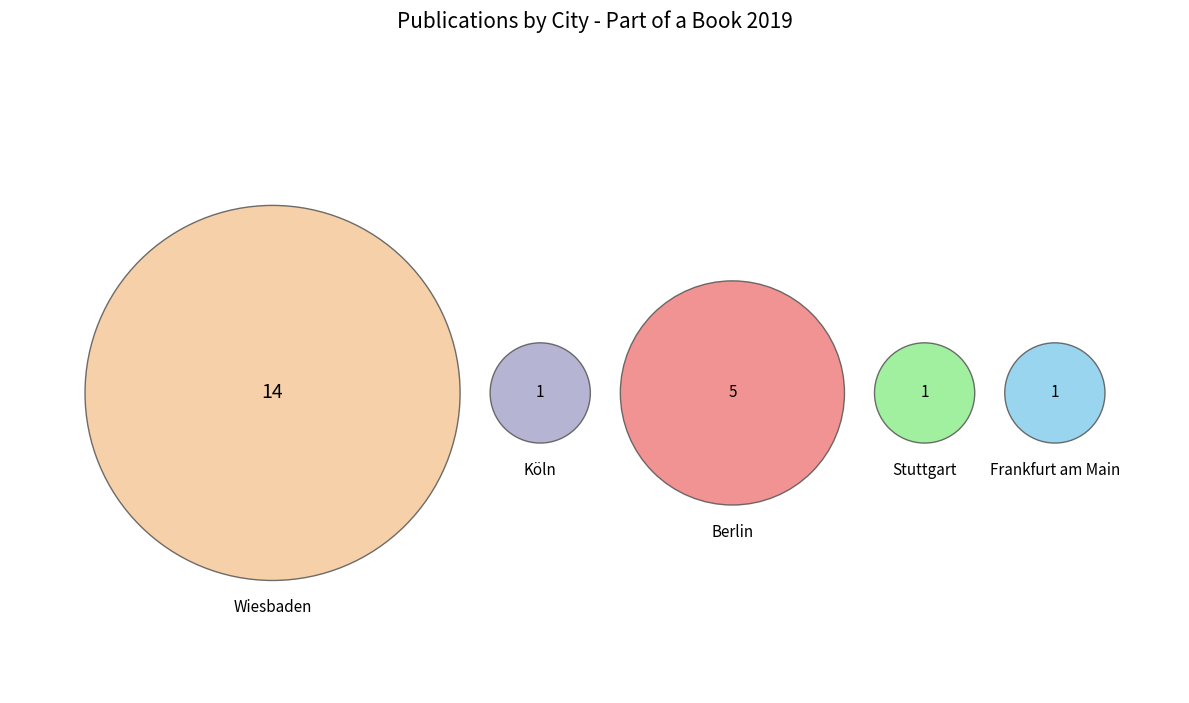

True or false: Frankfurt am Main accounts for 5% of the total.

True